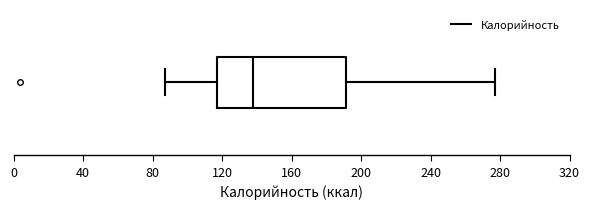

Transcribe this box plot: give where the median line is, the range the box spans, and where the two whiskers end, as read against the x-axis. The values are not printed on the chart, so give them approximately, as read against the axis.

median 140, box 115 to 190, whiskers 85 to 275